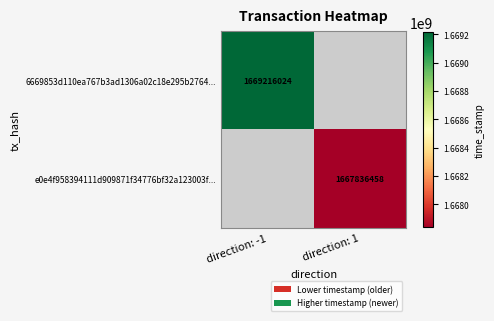

True or false: e0e4f958394111d909871f34776bf32a123003f... has a value of 966188685 at direction: 1.

False